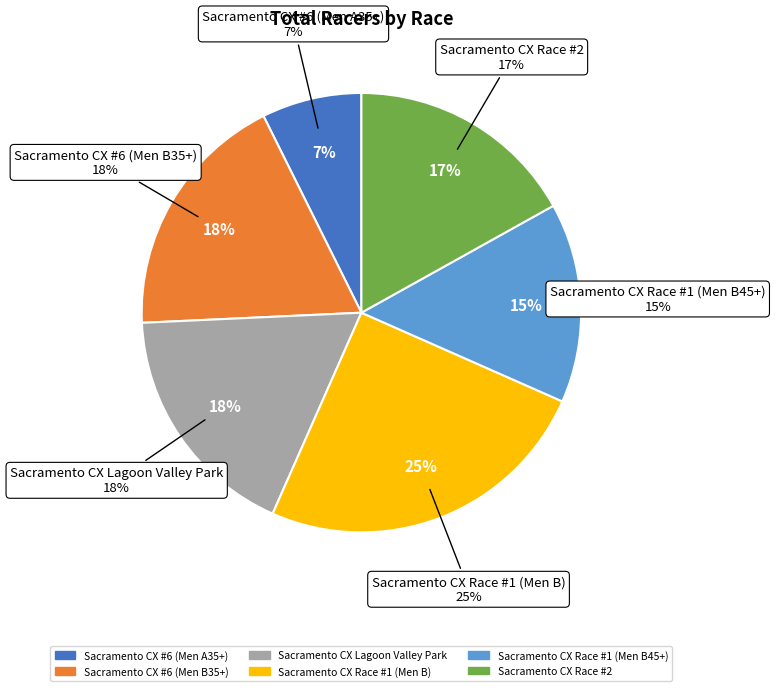

How many slices are in this pie chart?

6